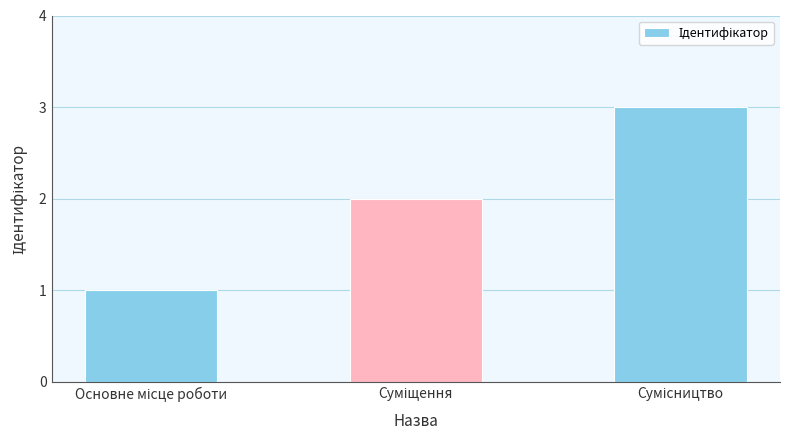

What is the maximum value shown in the chart?

3